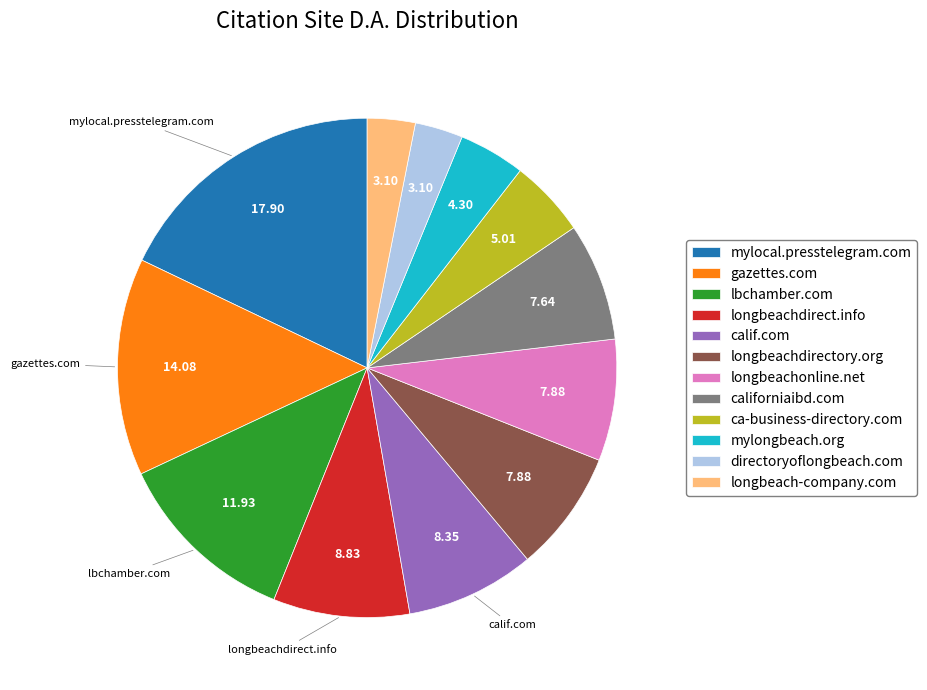

Which slice is the largest?

mylocal.presstelegram.com